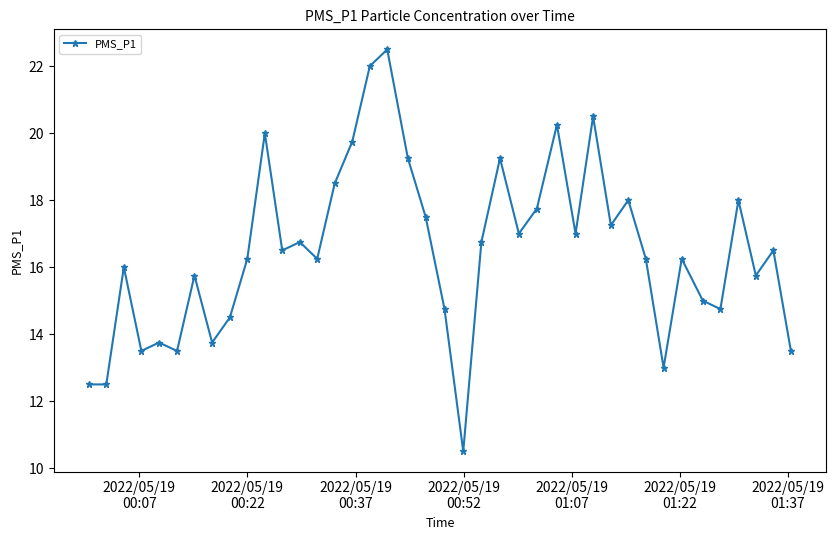

What is the sum of all values?

659.0